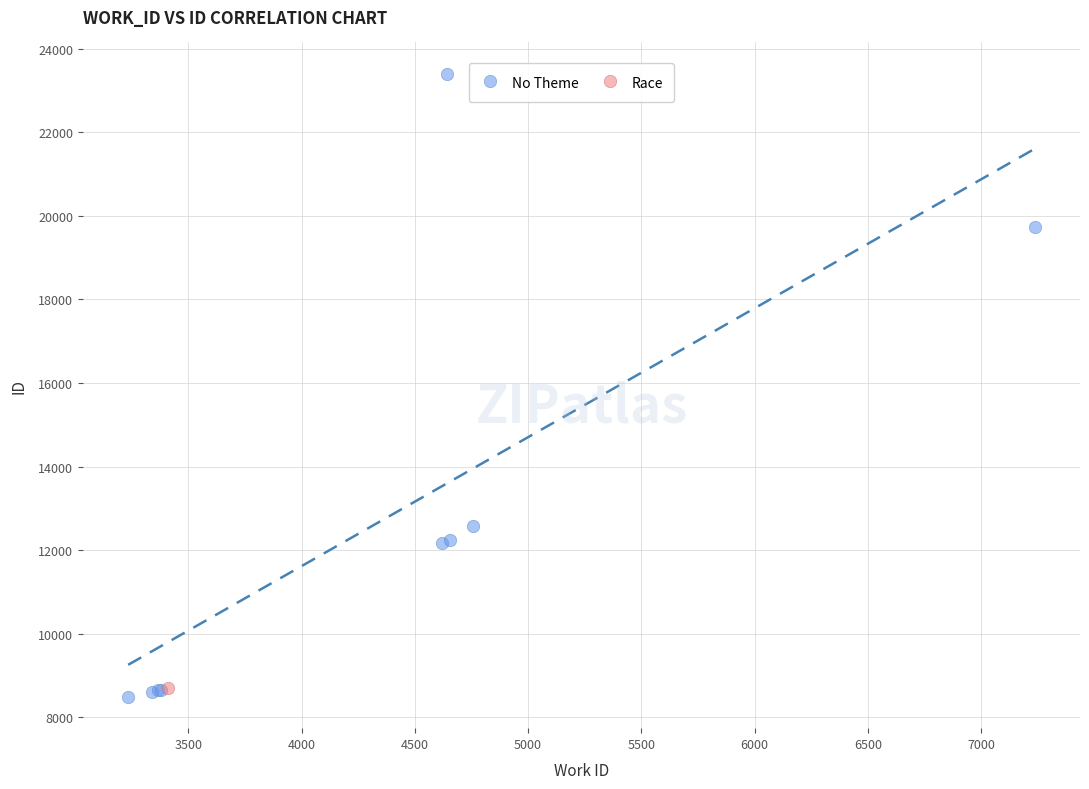

What are all the series names shown in the legend?

No Theme, Race